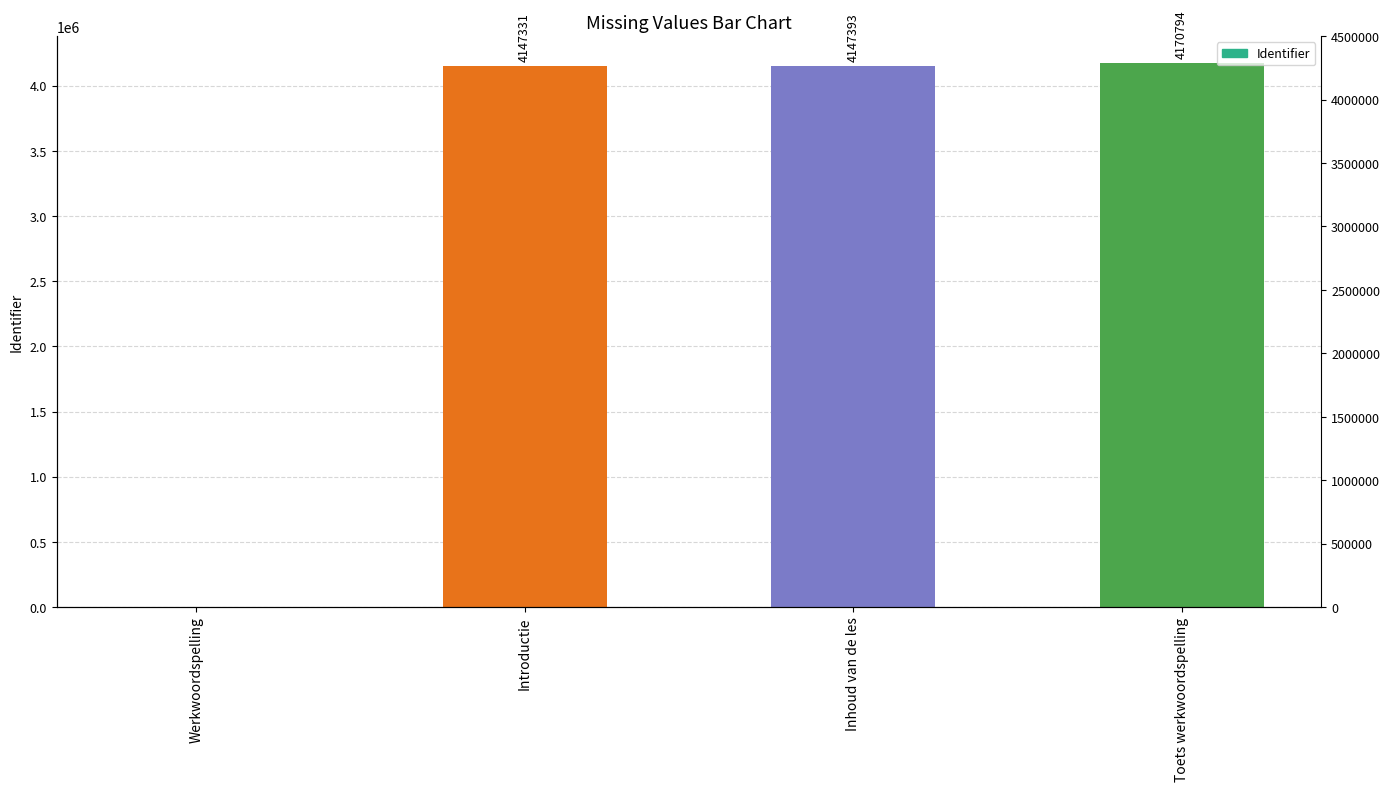

Does the chart contain stacked bars?

No